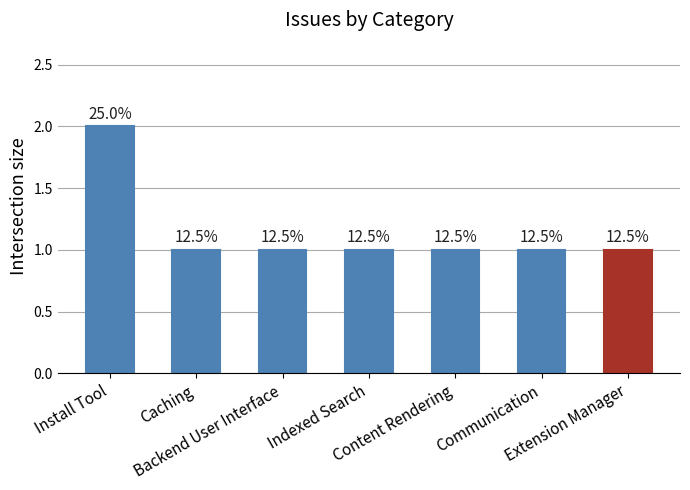

Does the chart contain any negative values?

No